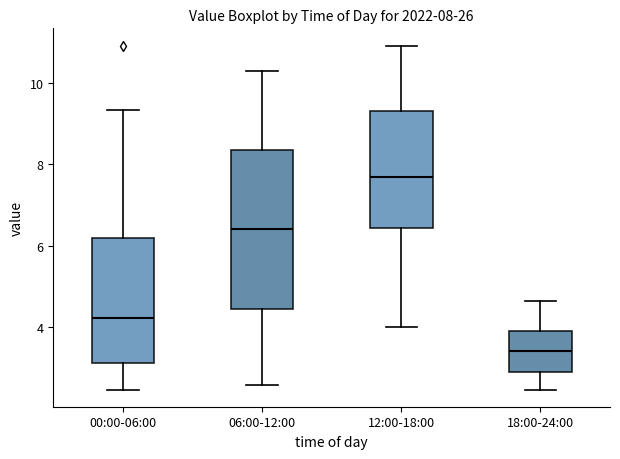

Which box is the tallest, from its lower edge to its upper edge?

06:00-12:00